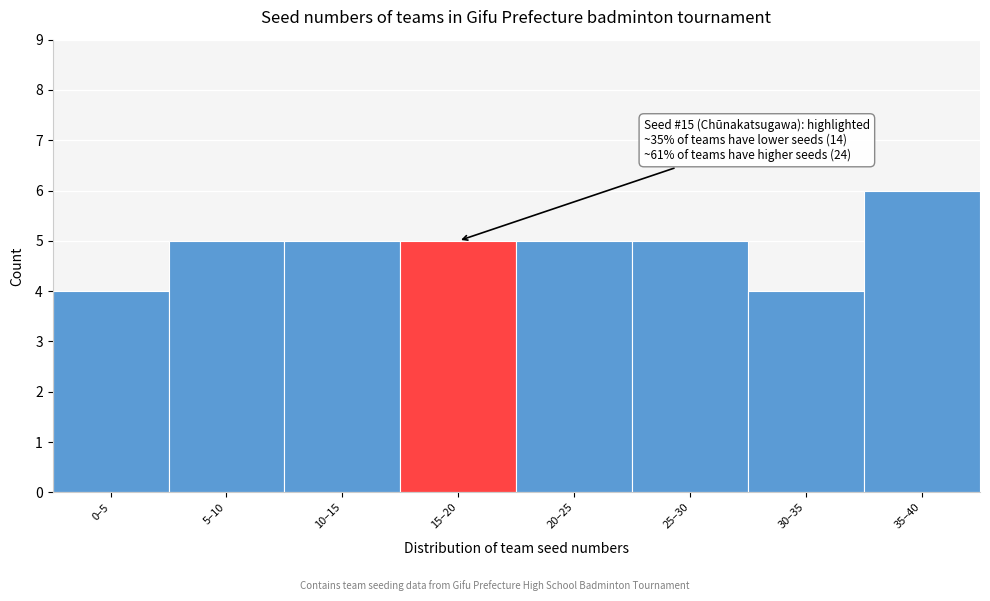

Reading left to right, extract all data points from this chart.

0–5=4	5–10=5	10–15=5	15–20=5	20–25=5	25–30=5	30–35=4	35–40=6